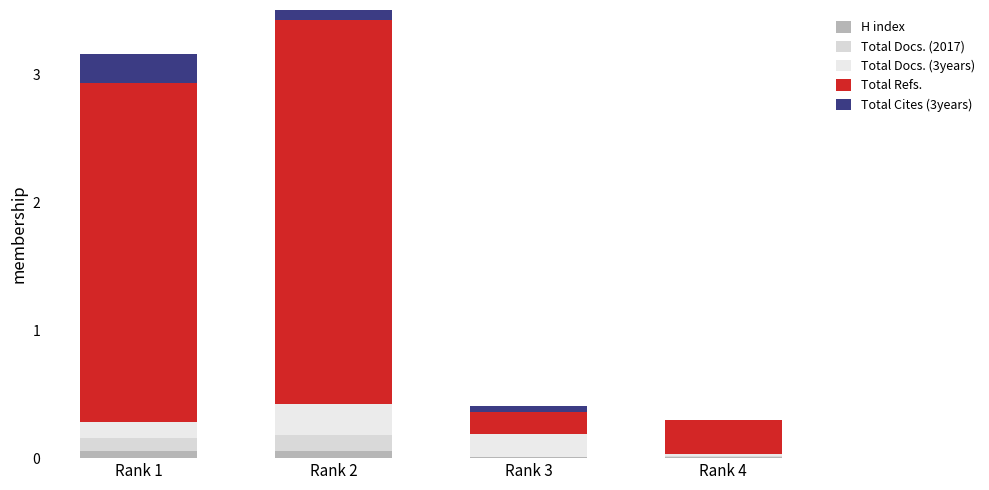

What is the total value across all series at Rank 2?

3.6